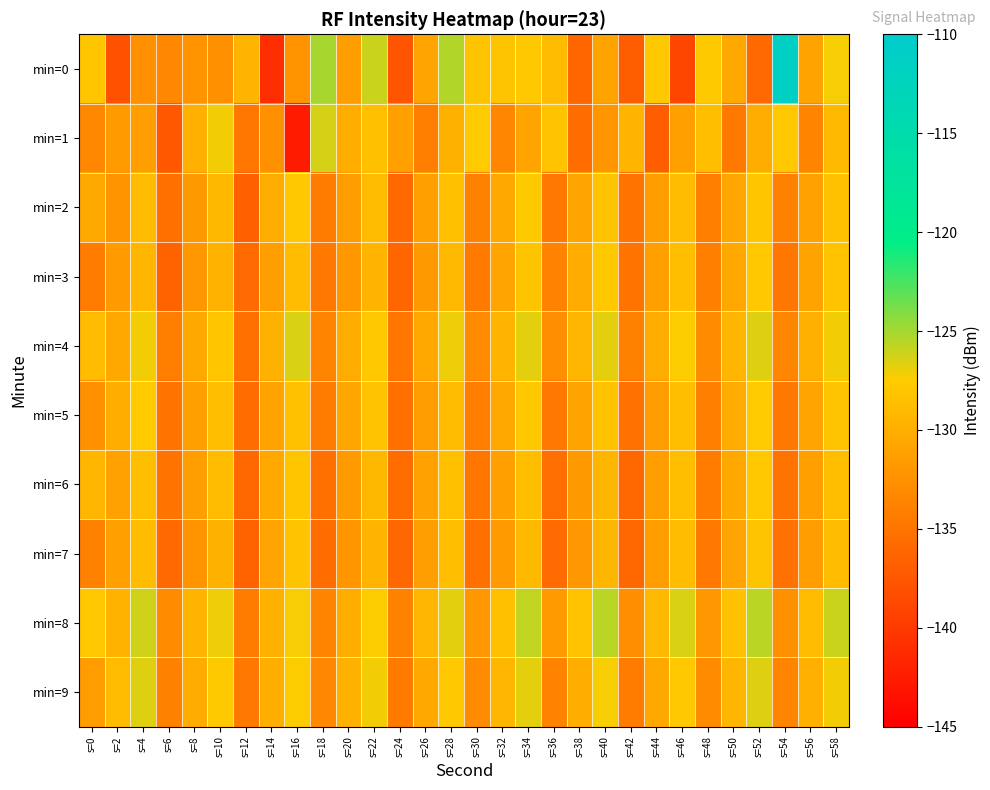

Which series has the largest total across all categories?

min=8